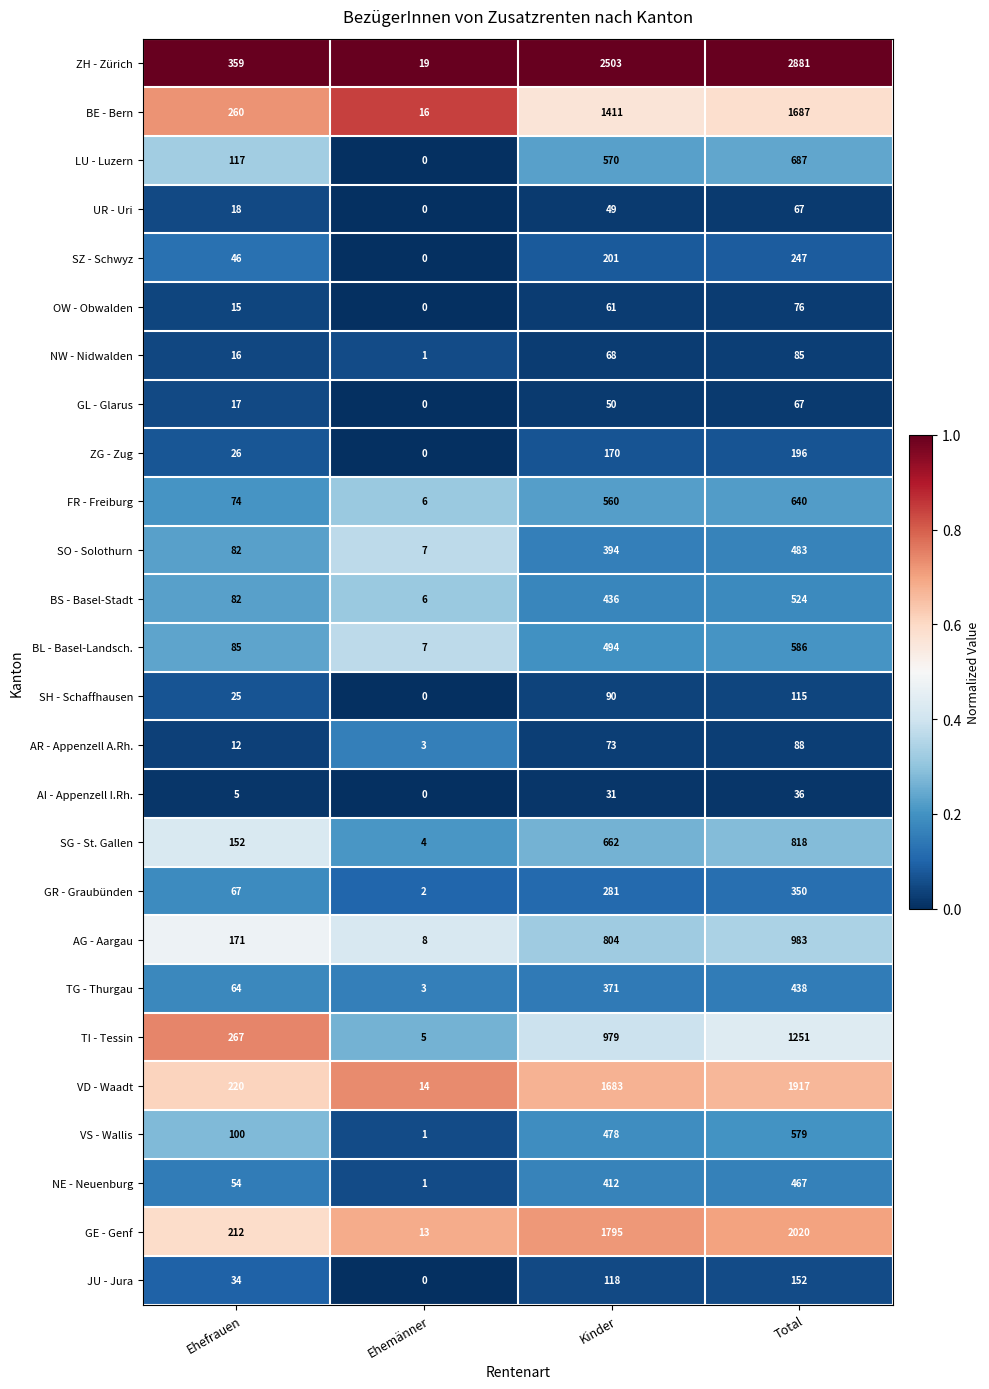

Which series has the widest spread of values?

ZH - Zürich